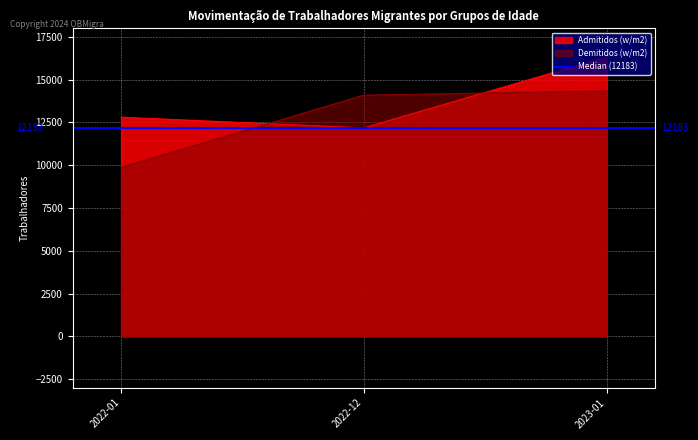

Which label corresponds to the smallest value in the chart?

2022-01